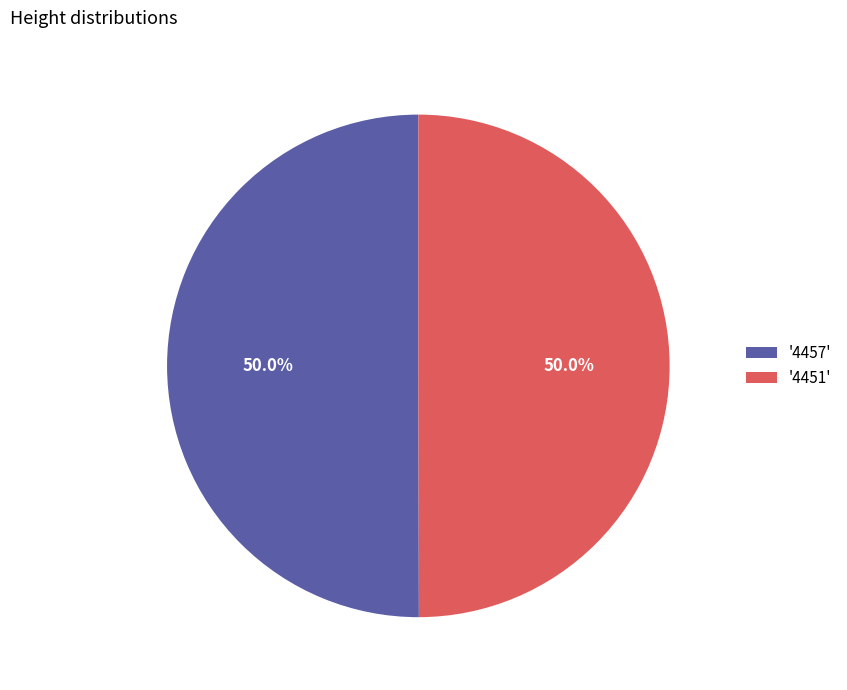

Combined, do '4451' and '4457' account for over 50%?

Yes